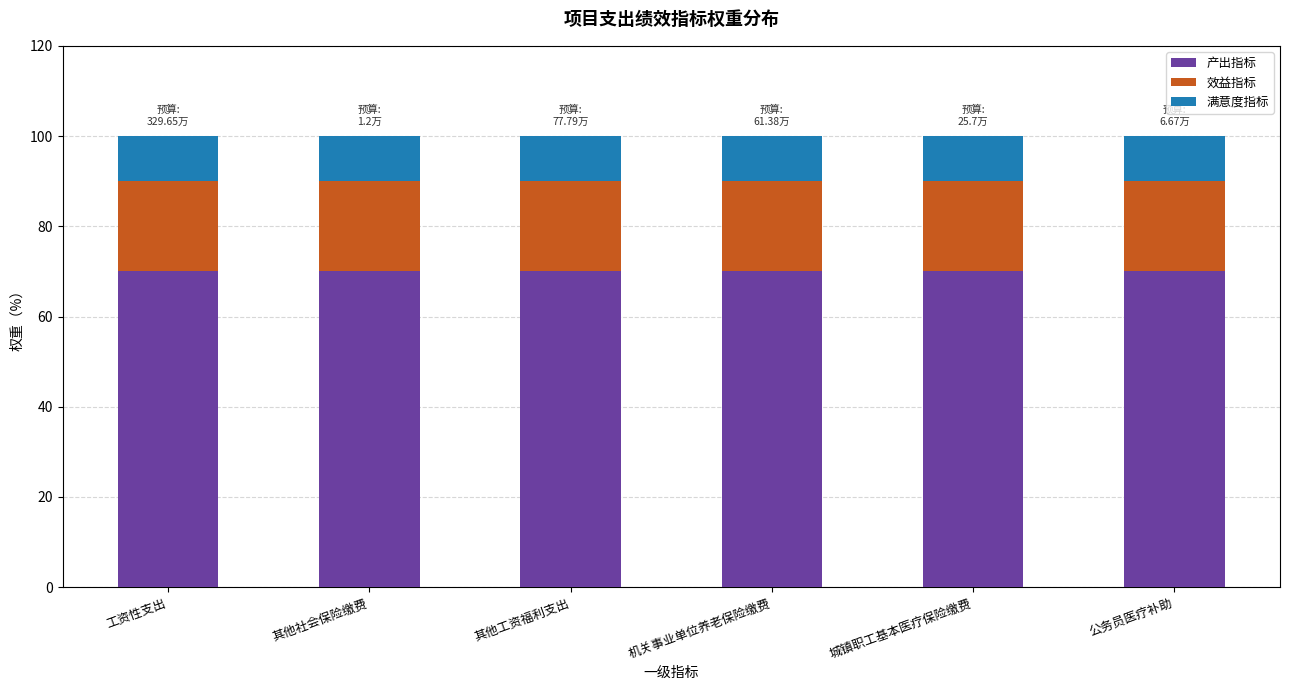

What is the total value across all series at 其他社会保险缴费?

100